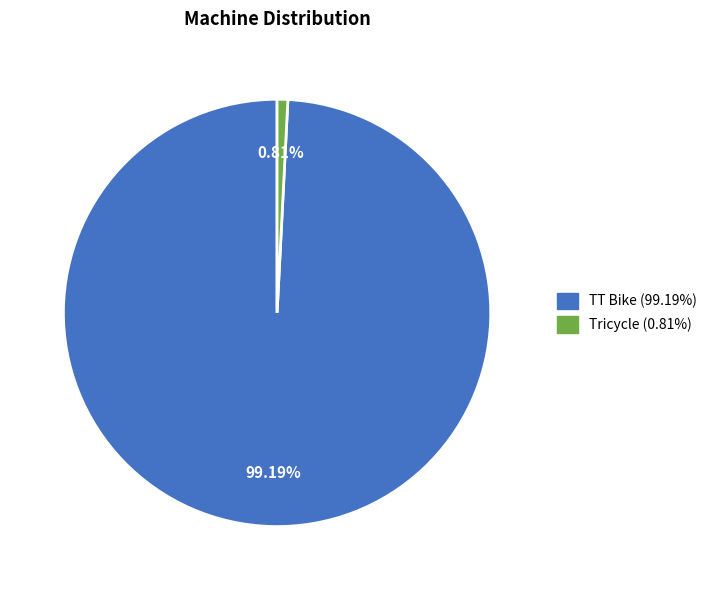

To the nearest percent, what is the average slice percentage?

50%